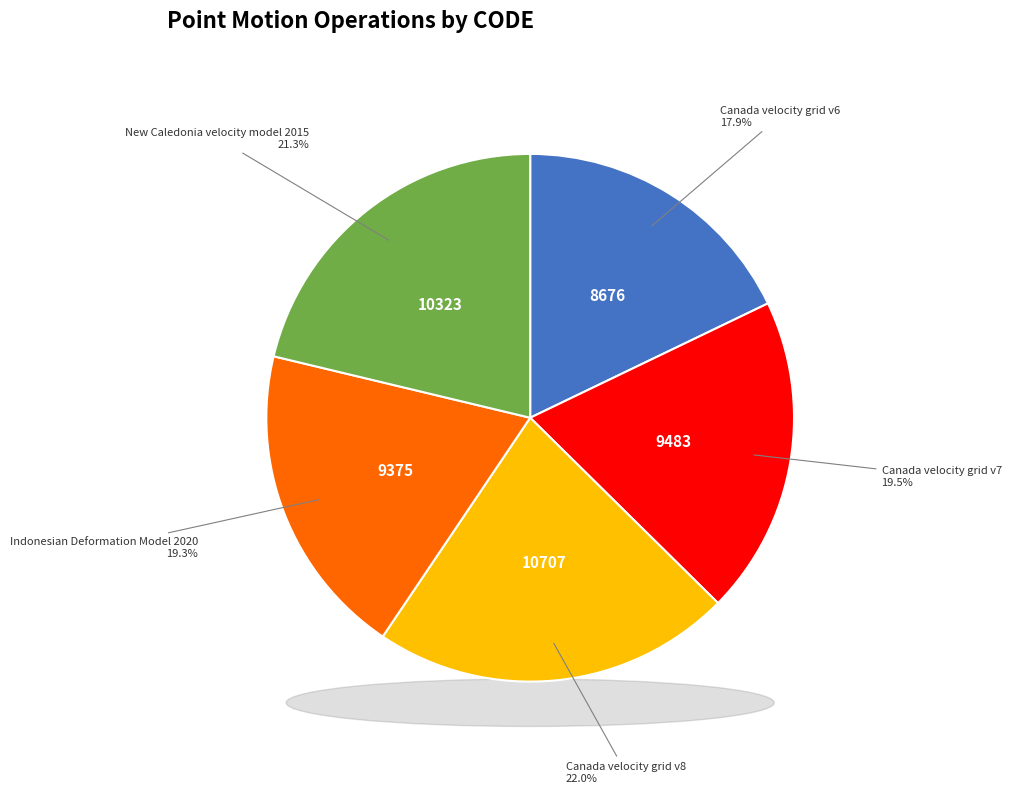

What percentage is the Canada velocity grid v6 slice, to the nearest percent?

18%